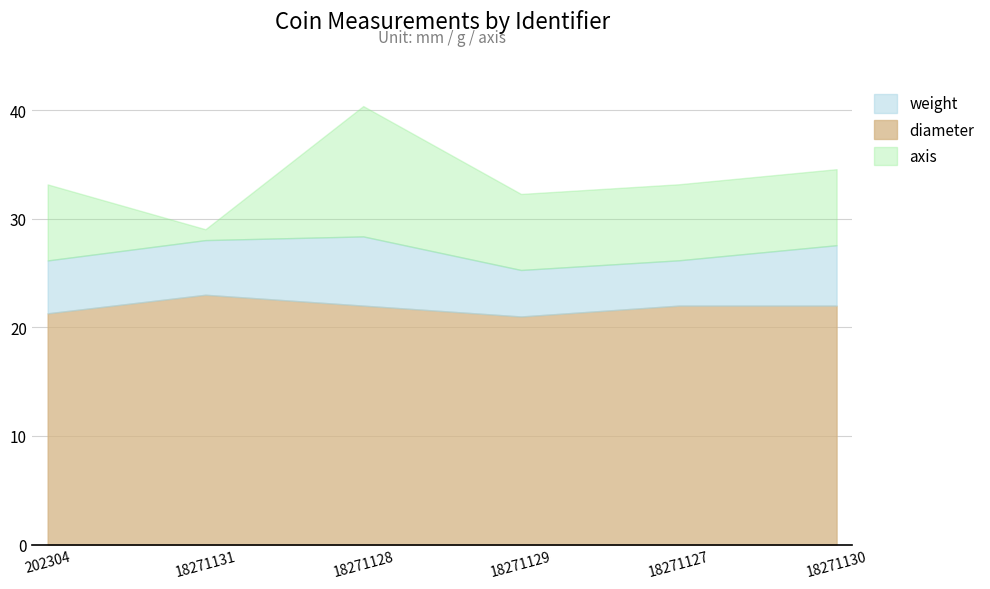

What is the label of the 1st point from the left?

202304